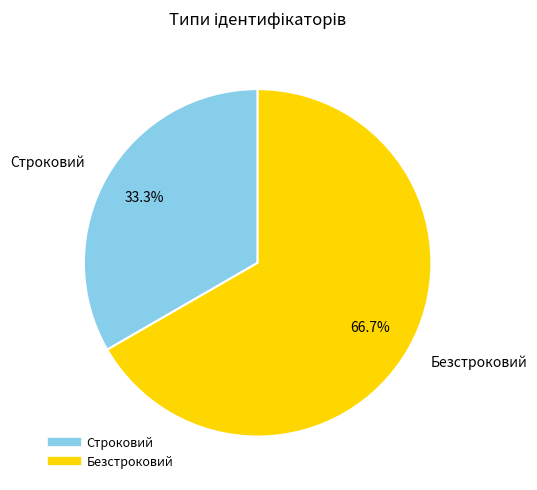

To the nearest percent, what portion does Строковий represent?

33%